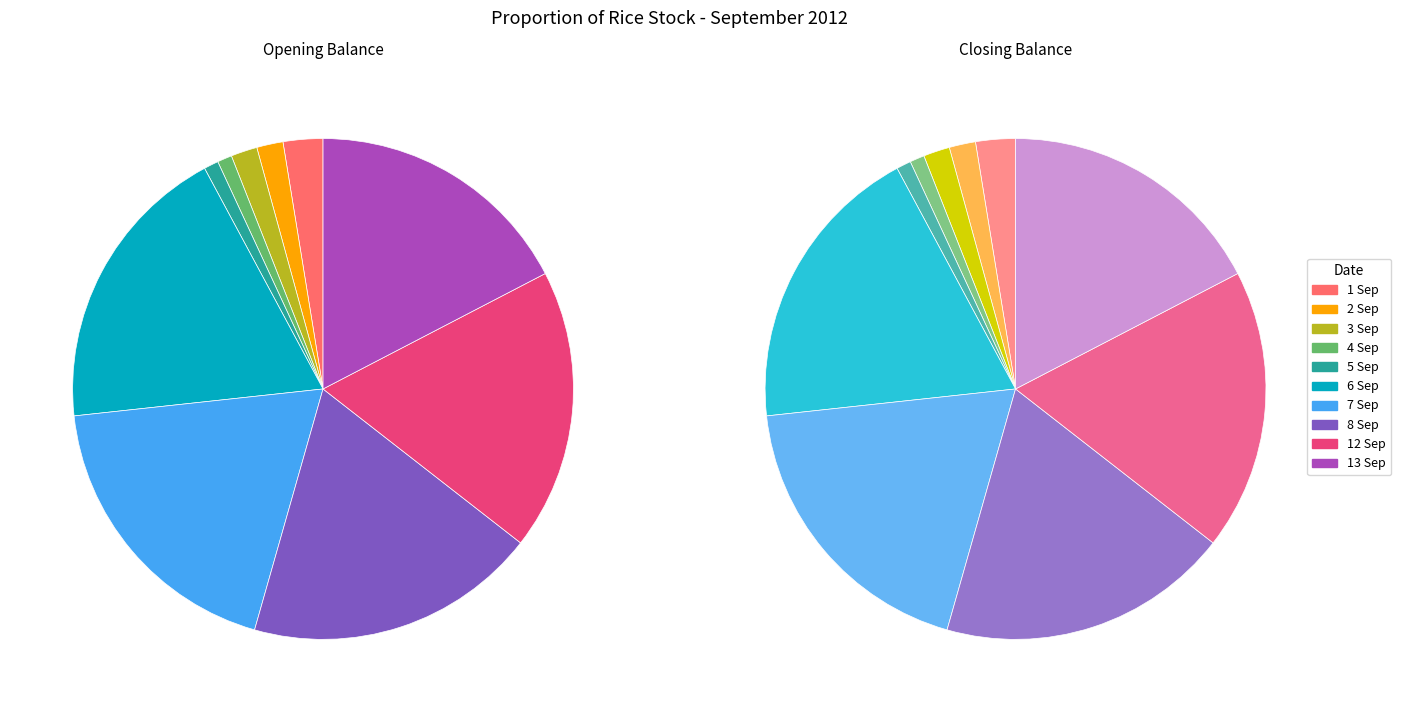

To the nearest percent, what percentage of the pie is 6/9/2012?

18%